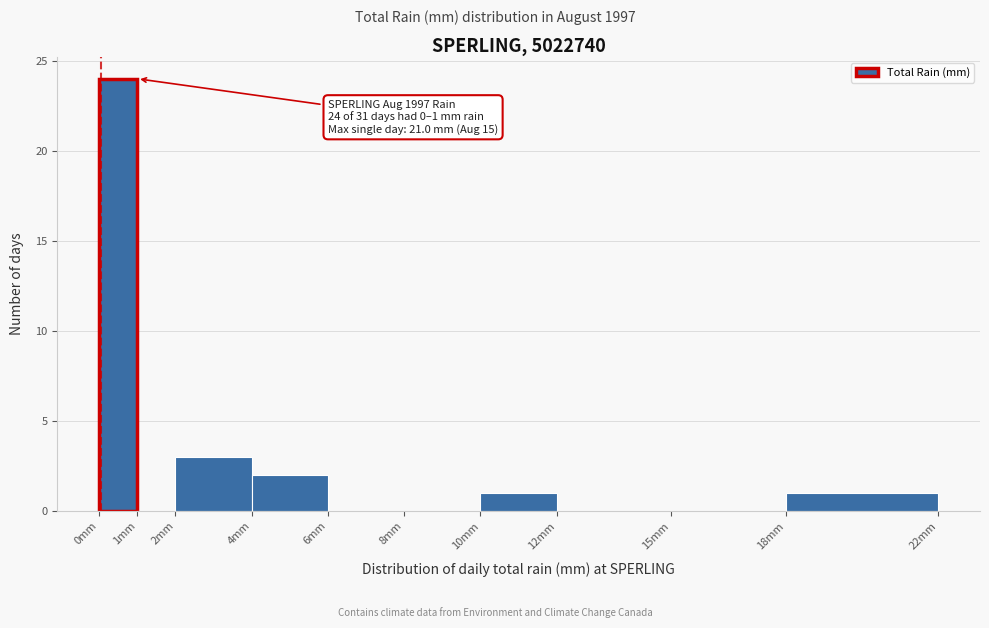

Over which range of the x-axis is the bar tallest?

0 to 1